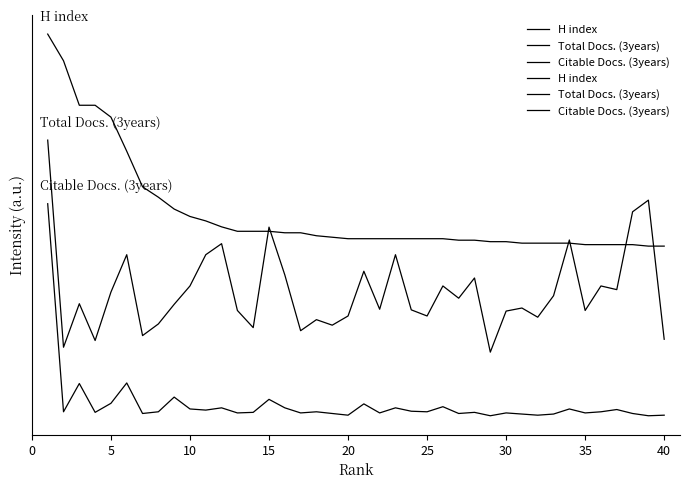

List the series in order of their peak value, lowest first.

Citable Docs. (3years), Total Docs. (3years), H index